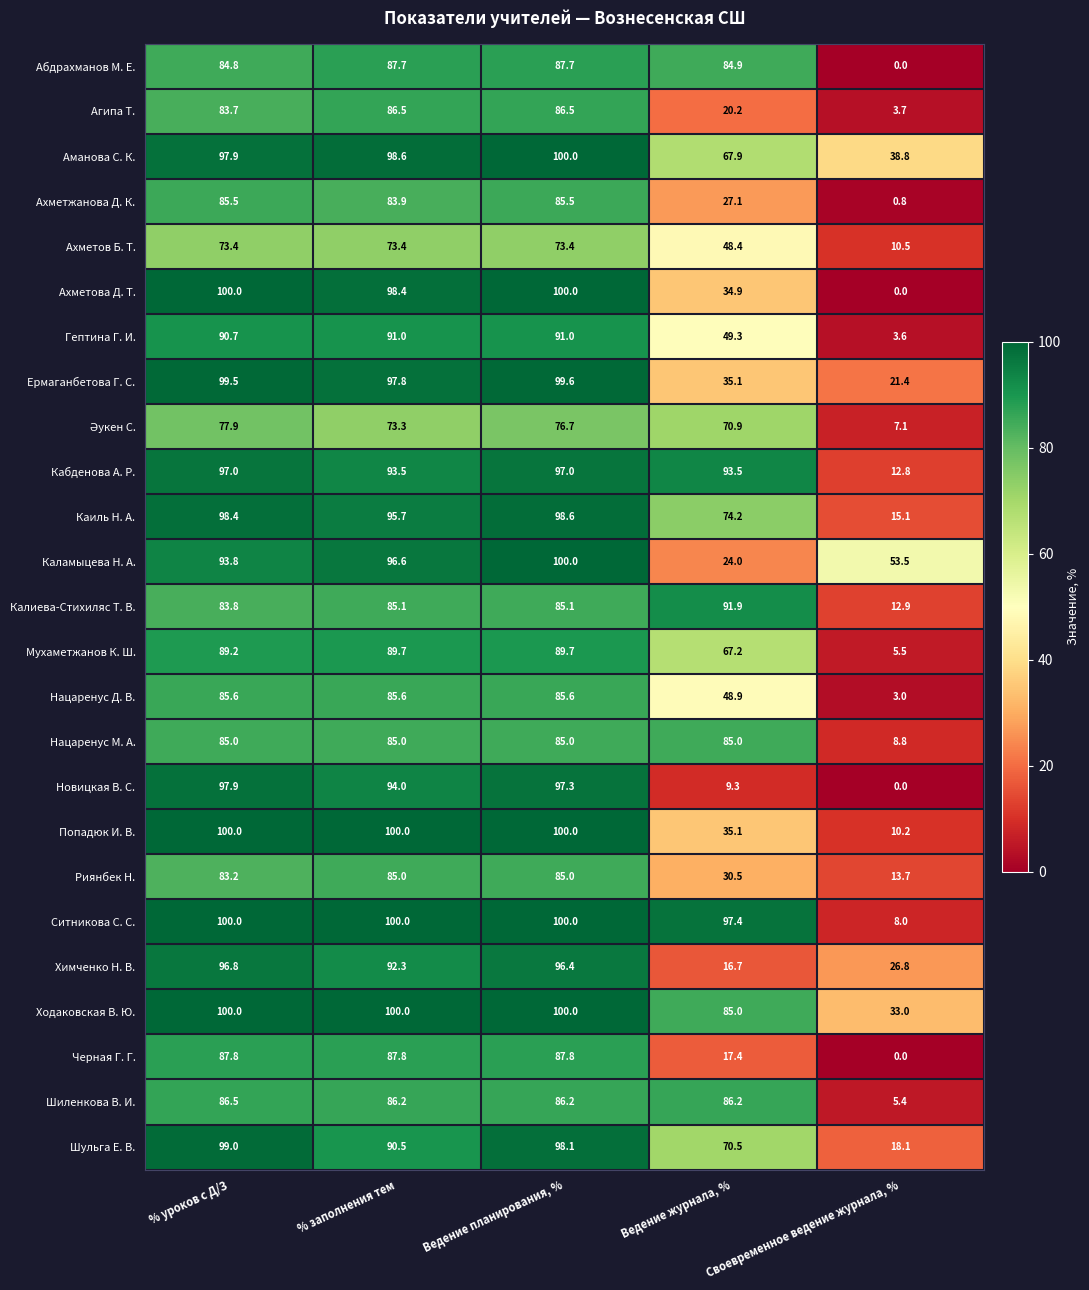

Where does the Абдрахманов М. Е. series first go above 84?

% уроков с Д/З